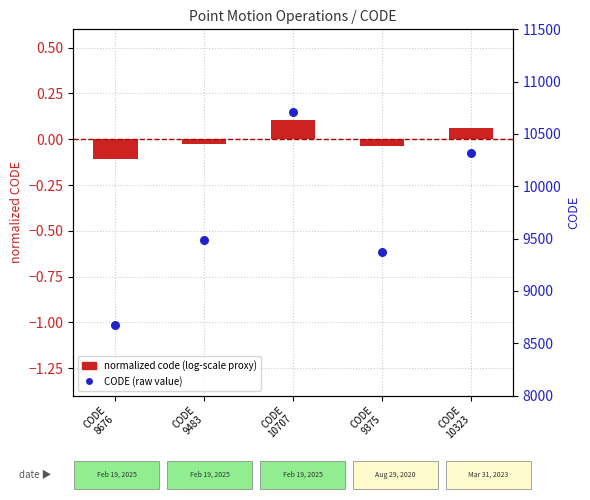

What are all the series names shown in the legend?

normalized code (log-scale proxy), CODE (raw value)